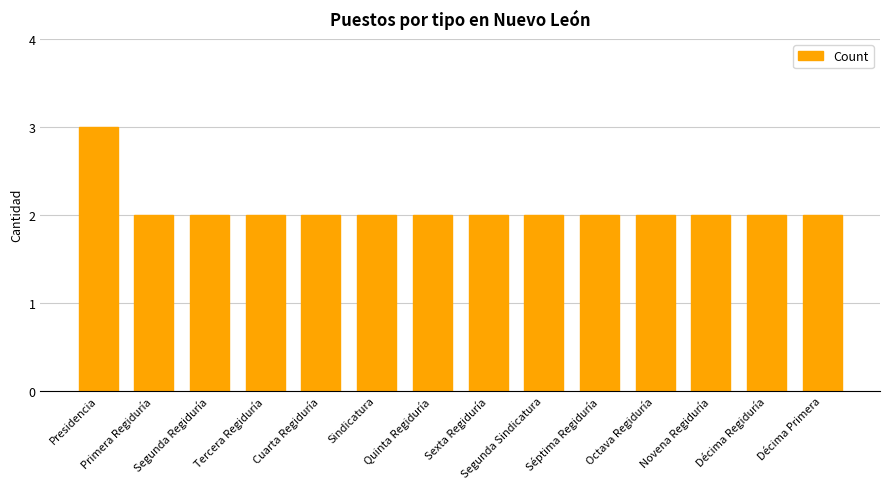

At which category does the chart reach its peak across all series?

Presidencia